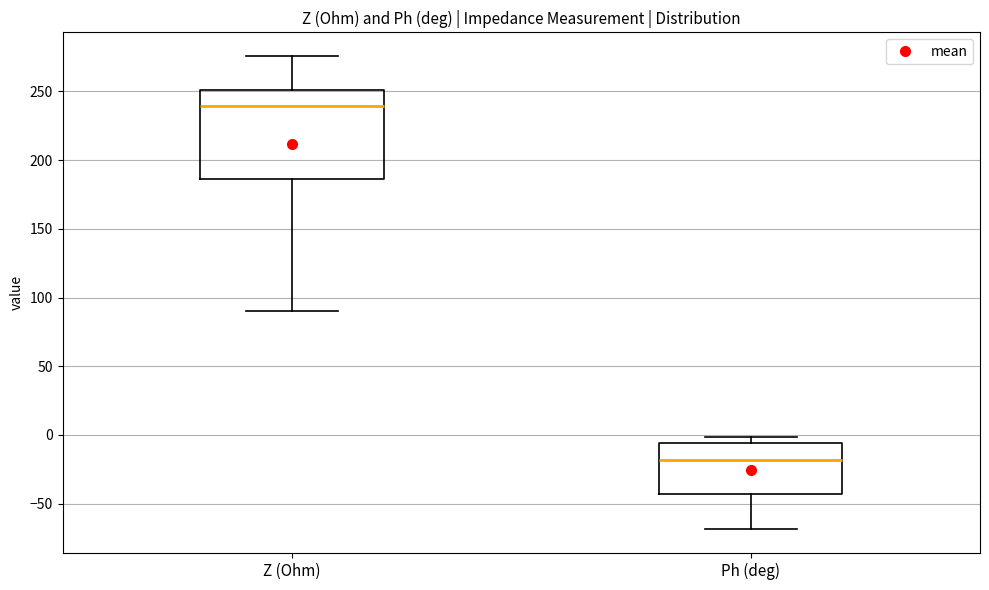

Reading left to right, transcribe this box plot: for each box, give where its median line is, the range the box spans, and where its two whiskers end, as read against the y-axis. The values are not printed on the chart, so give them approximately, as read against the axis.

Z (Ohm): median 240, box 185 to 250, whiskers 90 to 275
Ph (deg): median -20, box -45 to -5, whiskers -70 to 0